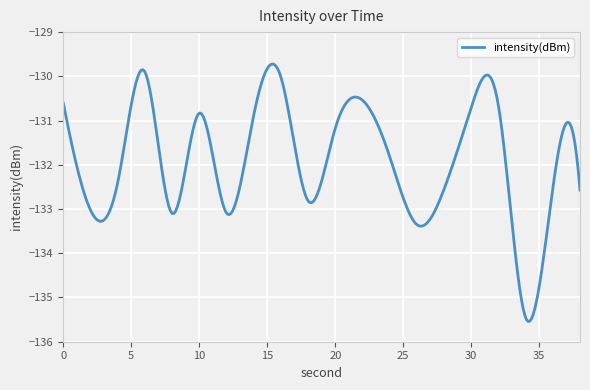

Count the number of data series in this chart.

1